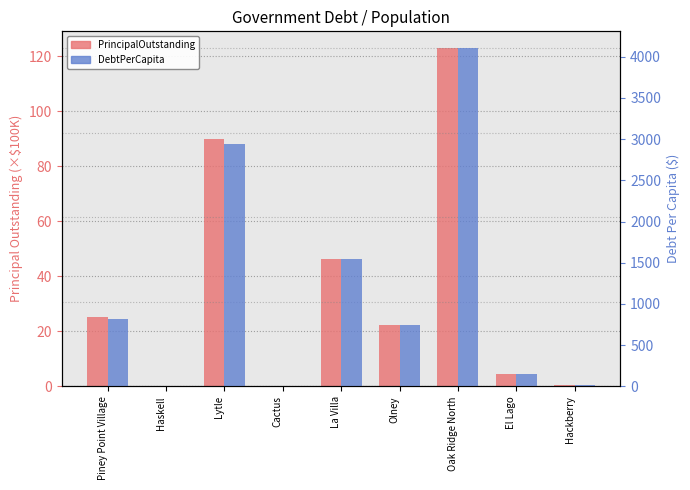

What is the difference between the maximum and minimum values in the PrincipalOutstanding (×$100K) series?

122.8